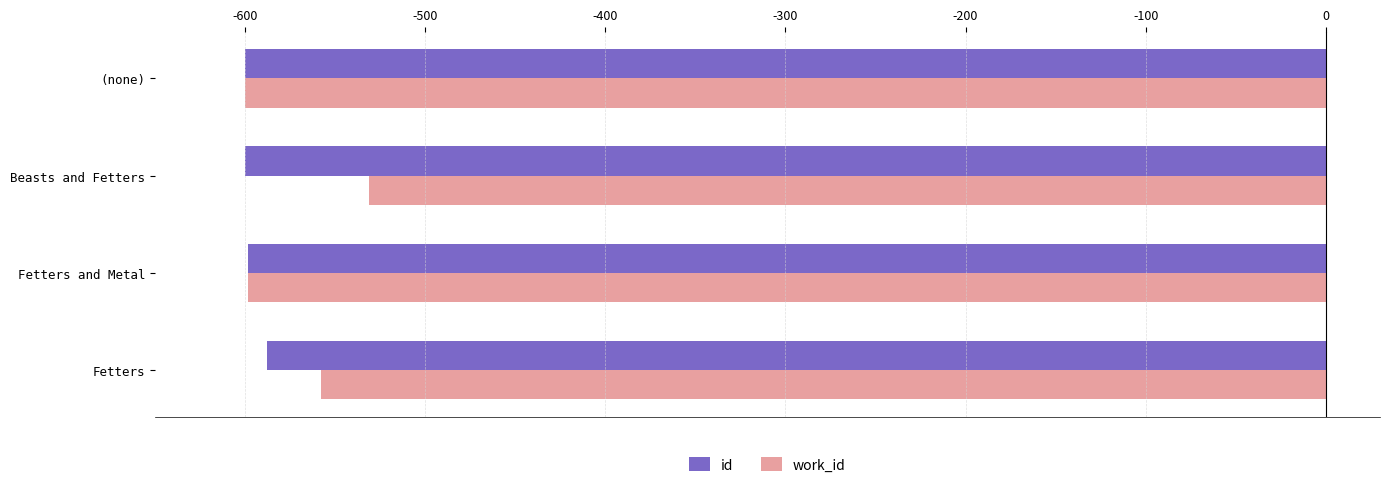

What value does the id series have at Fetters and Metal?

-598.2